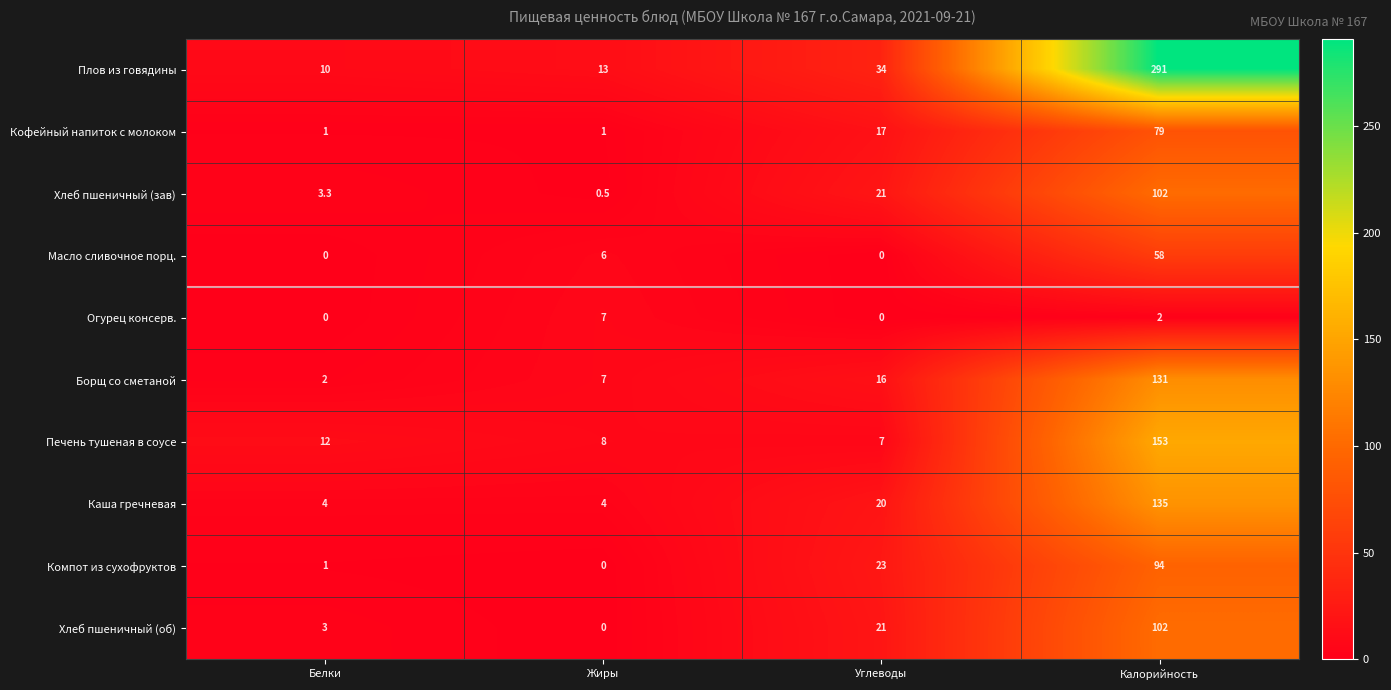

Which category has the highest value across all series?

Калорийность